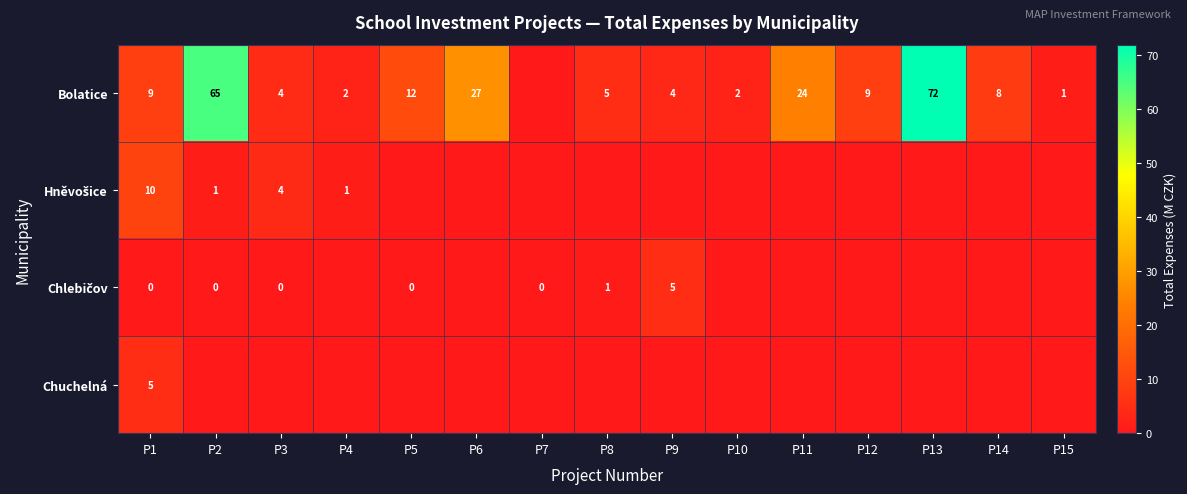

What is the difference between the Bolatice values at P5 and P10?

10